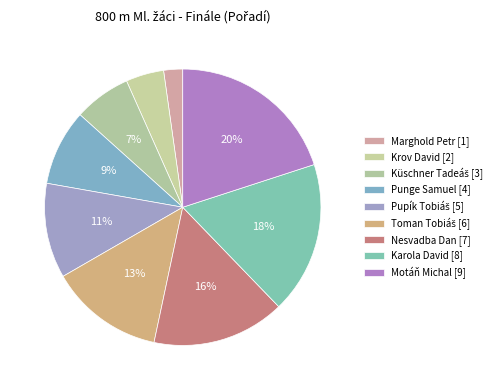

Is Krov David [2] the majority of the pie?

No